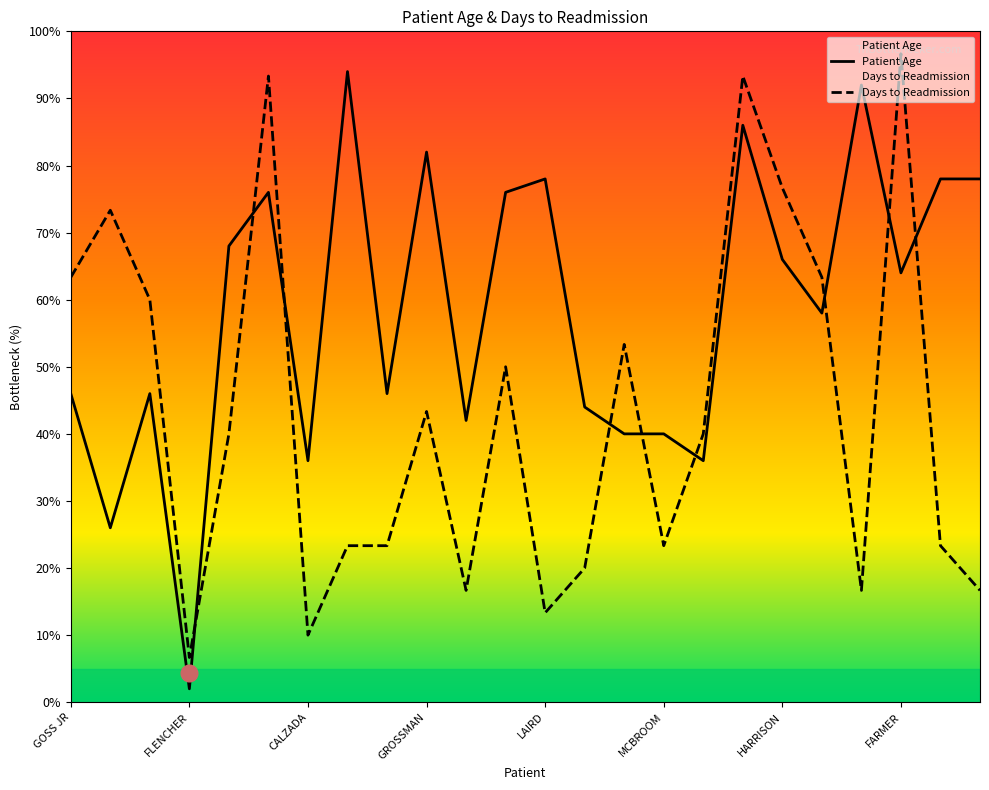

How many intersections are there between Days Between Index and Readmission and Patient Age?

9